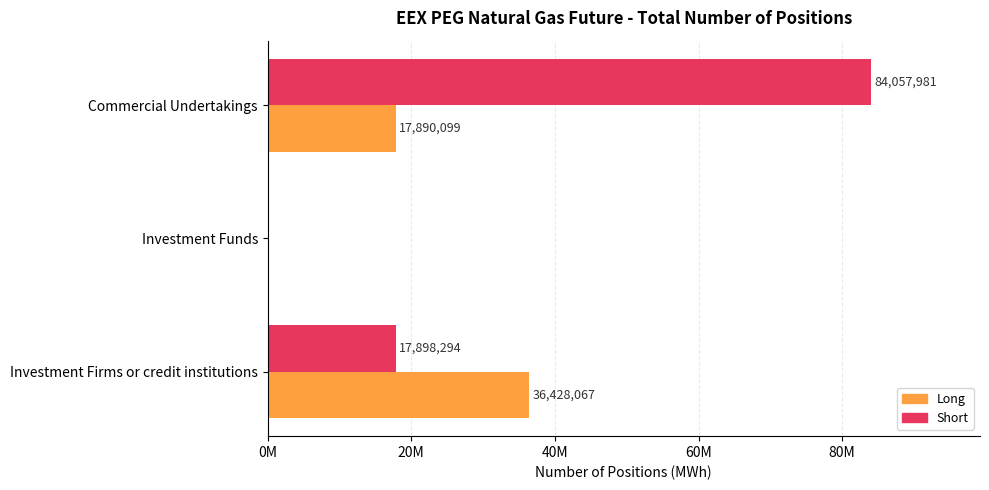

Which series has the largest total across all categories?

Short